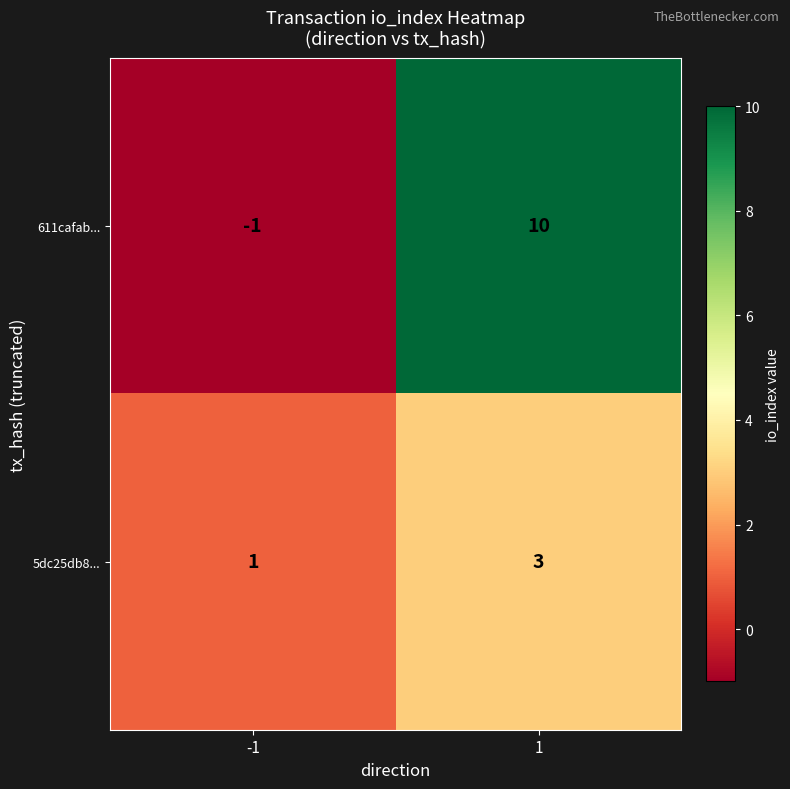

List the labels in order of 5dc25db8... value, largest first.

1, -1